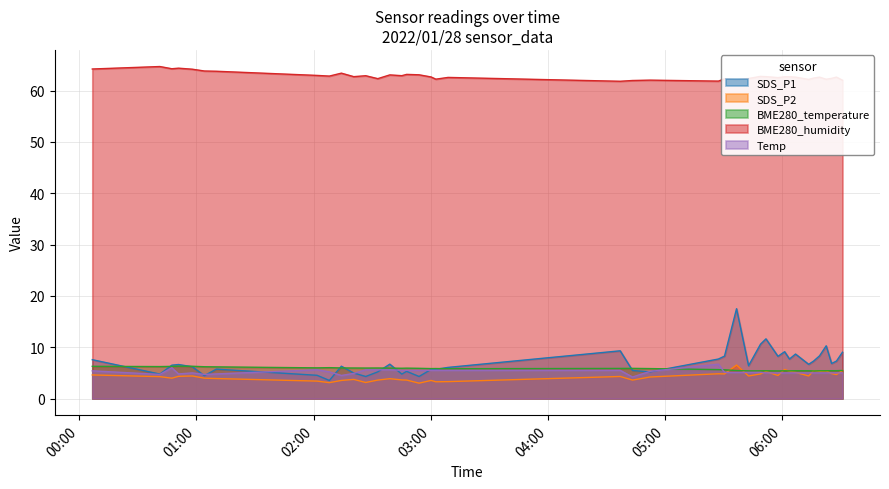

Where does the SDS_P1 series first go above 6?

2022/01/28 00:06:44